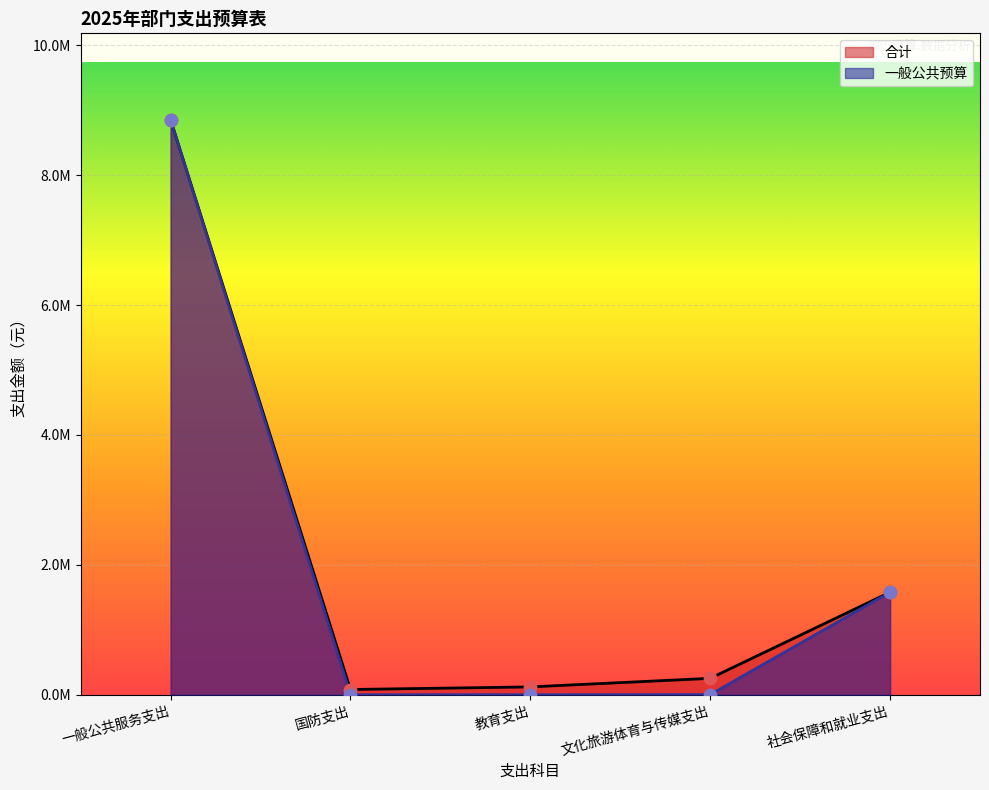

What is the total value across all series at 社会保障和就业支出?

3157250.7